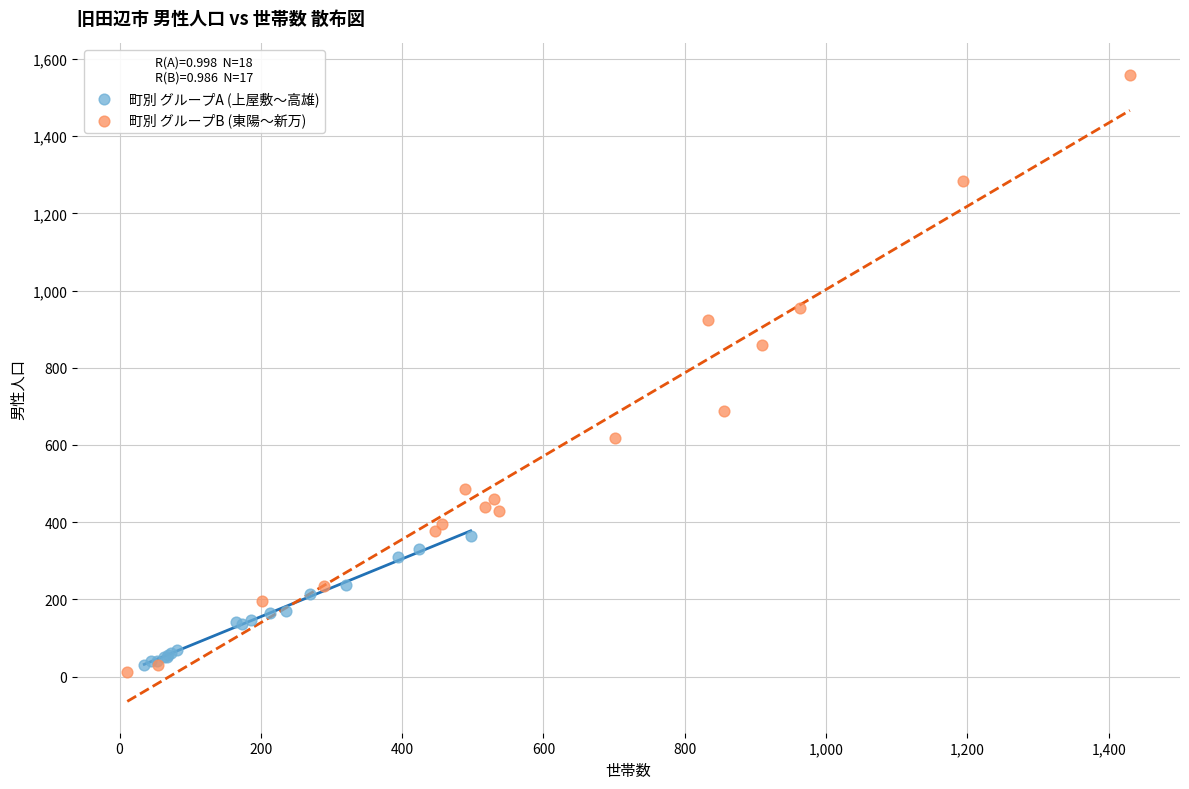

What are all the series names shown in the legend?

町別 グループA (上屋敷〜高雄), 町別 グループB (東陽〜新万)